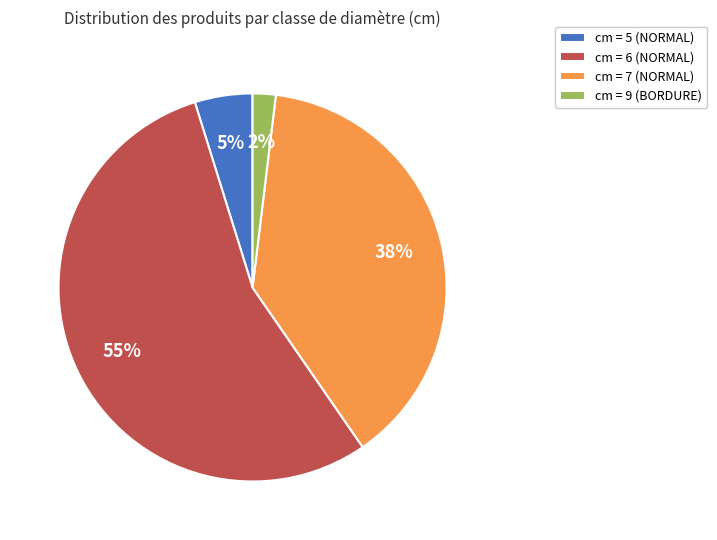

True or false: cm = 7 (NORMAL) accounts for 38% of the total.

True